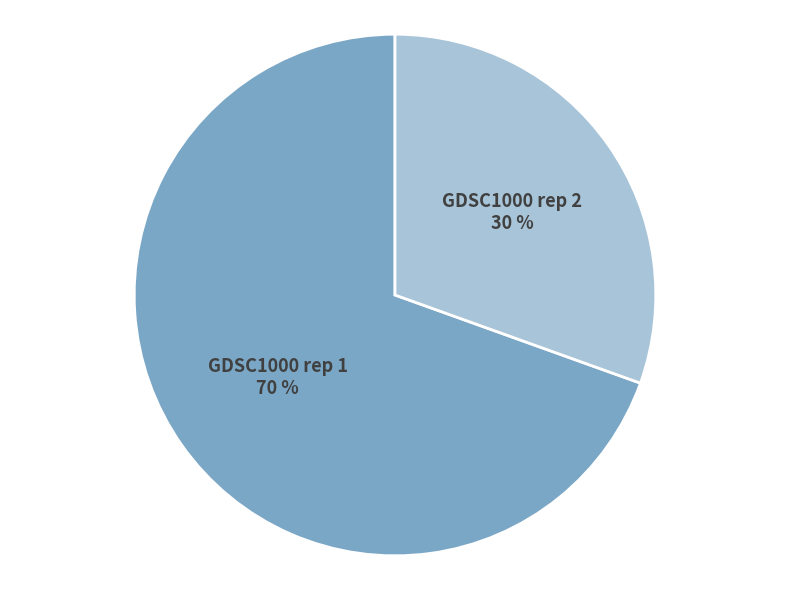

Is it true that GDSC1000 rep 2 is 30% of the pie?

True